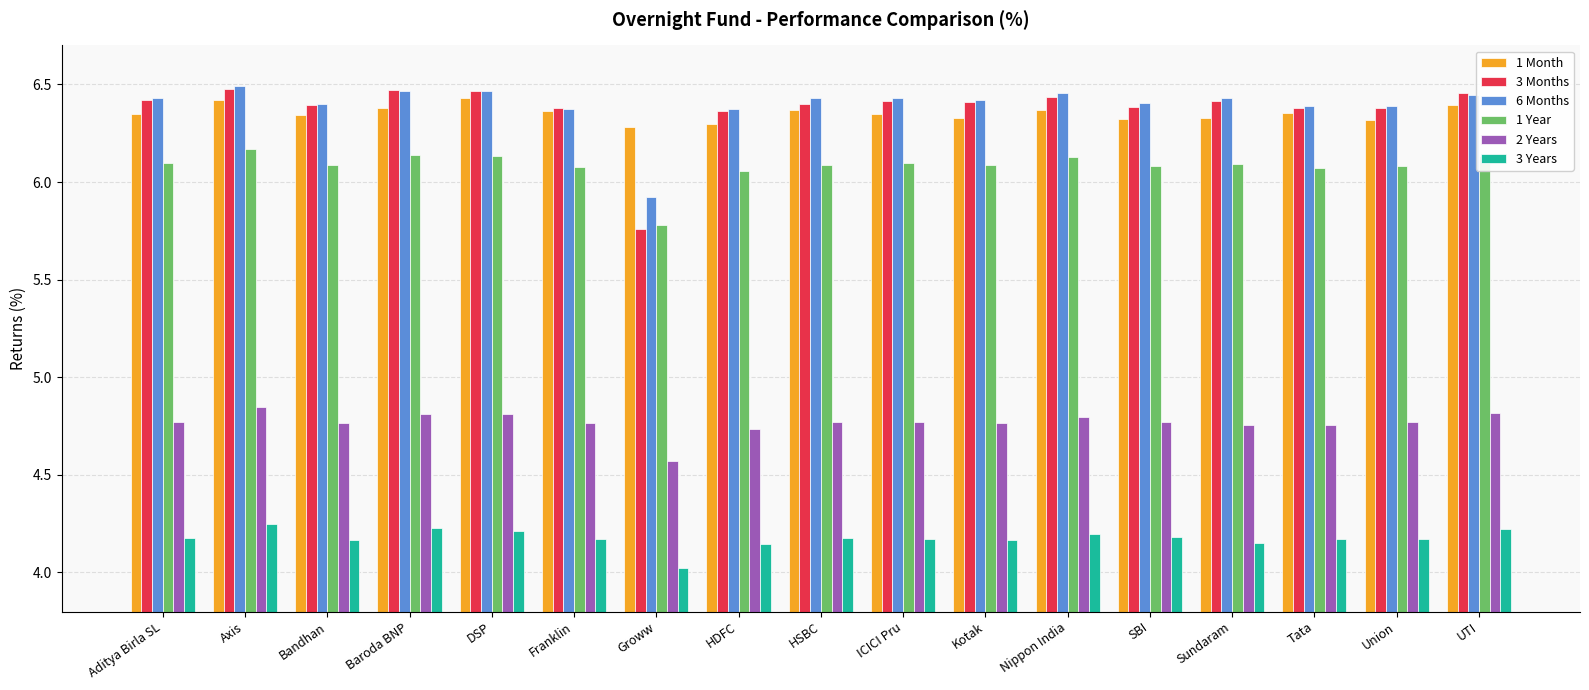

Where does the 3 Months series first go above 6?

Aditya Birla SL